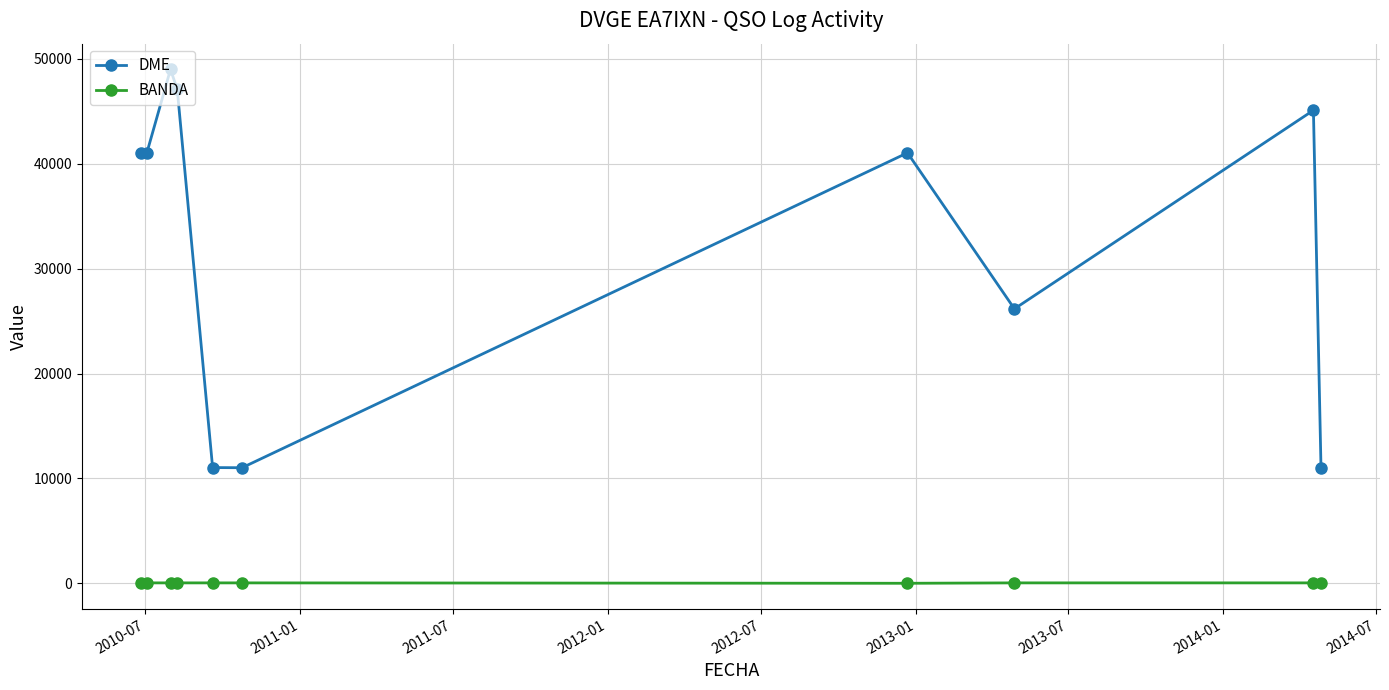

What is the value of the BANDA point at the 8th from the left?

40